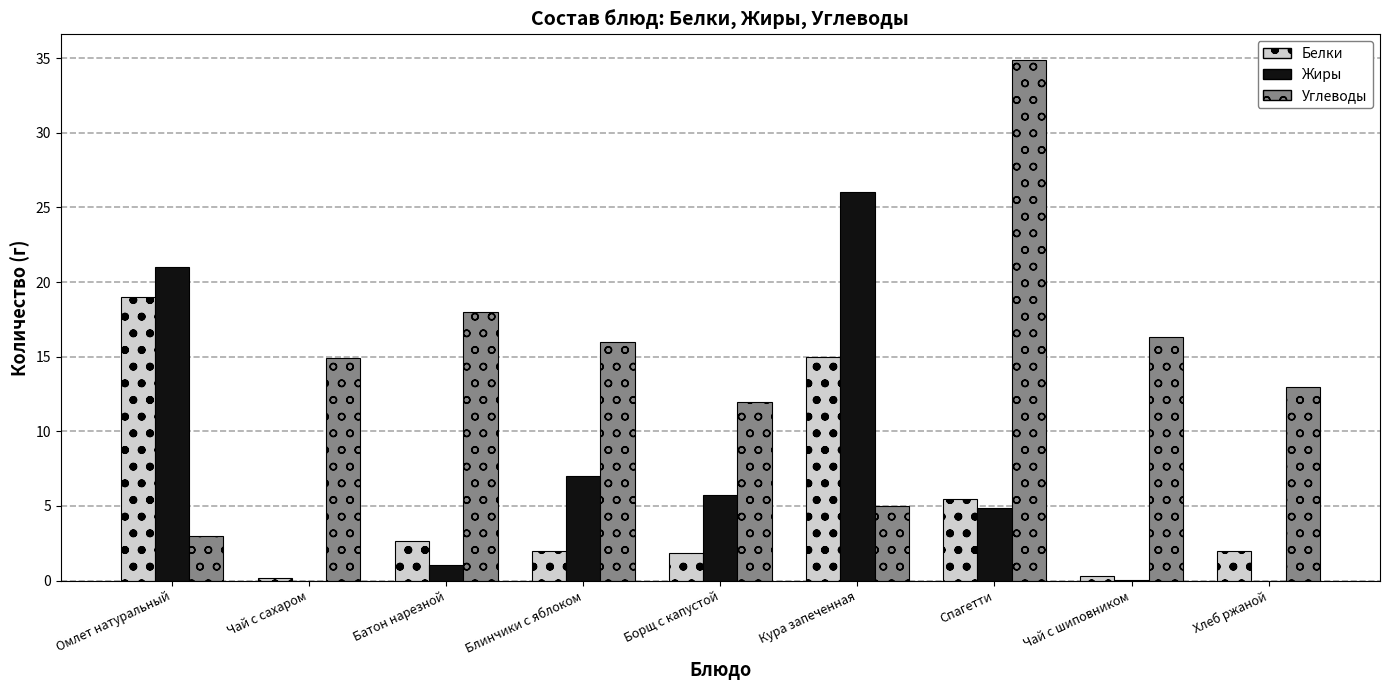

What is the maximum value shown in the chart?

34.9